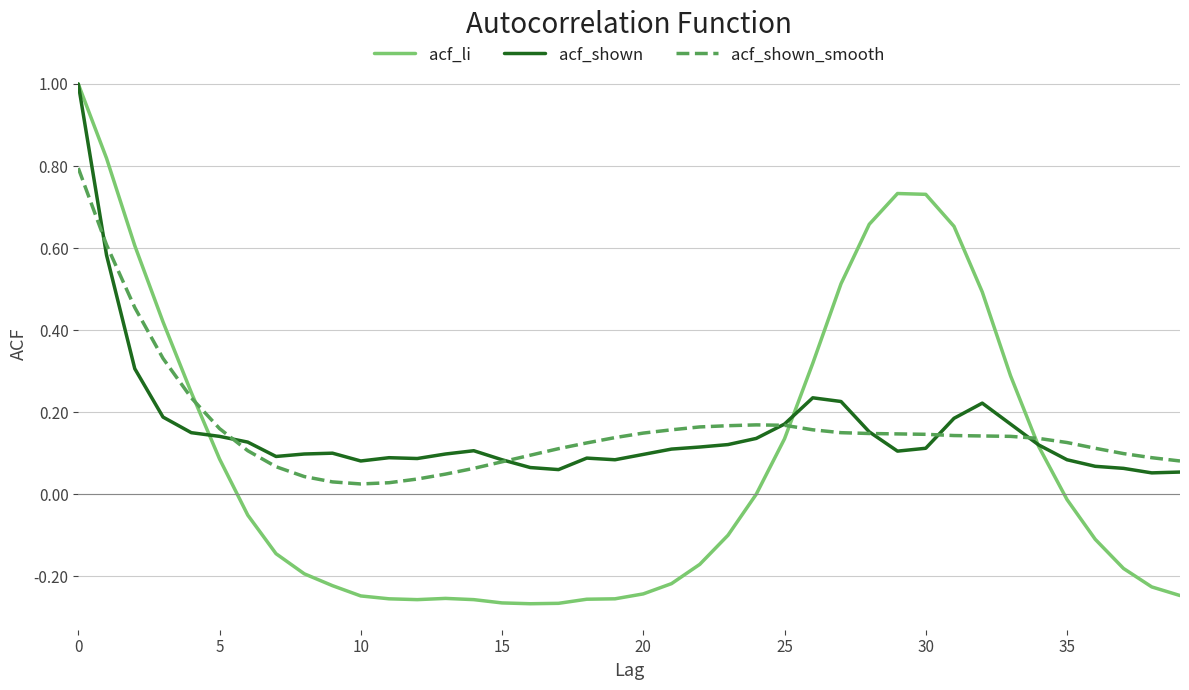

Which series has the widest spread of values?

acf_li